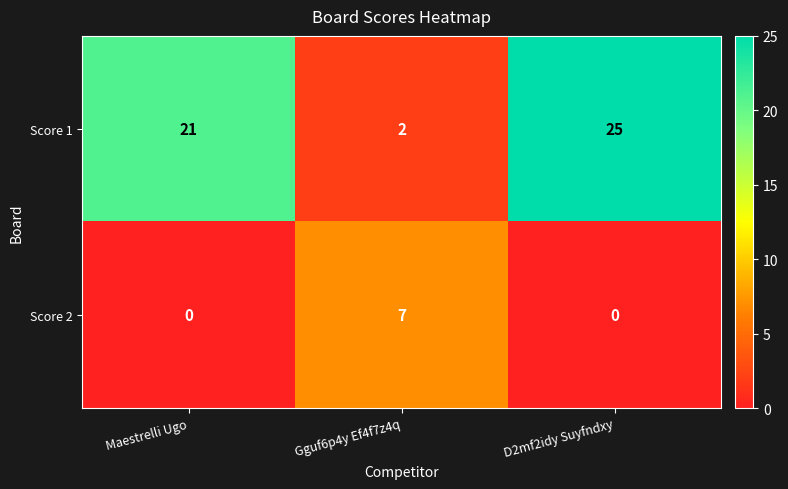

The Score 1 series shows 3 at Gguf6p4y Ef4f7z4q. True or false?

False